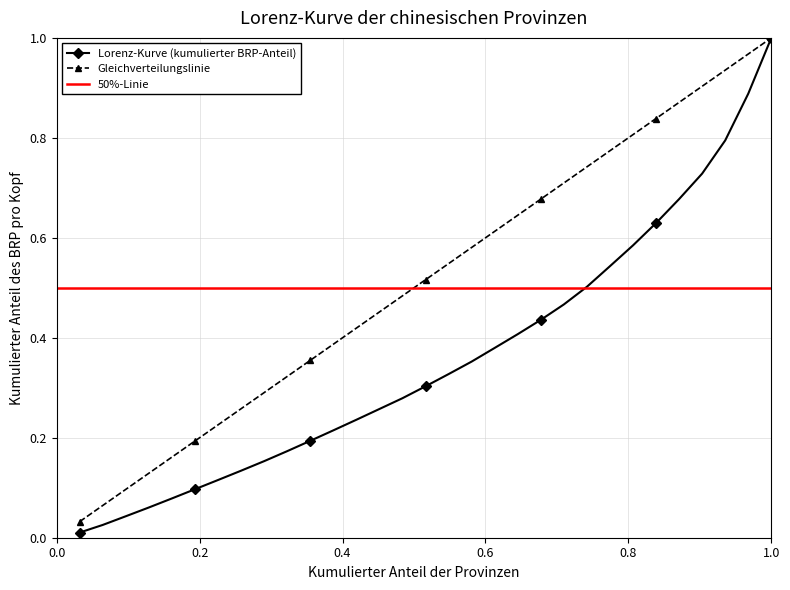

True or false: Gleichverteilungslinie has more than 0 interior local peaks.

False